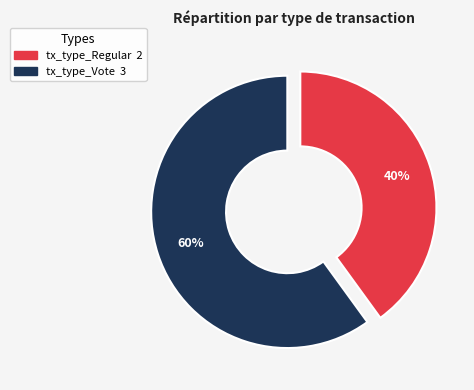

Is it true that tx_type_Vote is 49% of the pie?

False